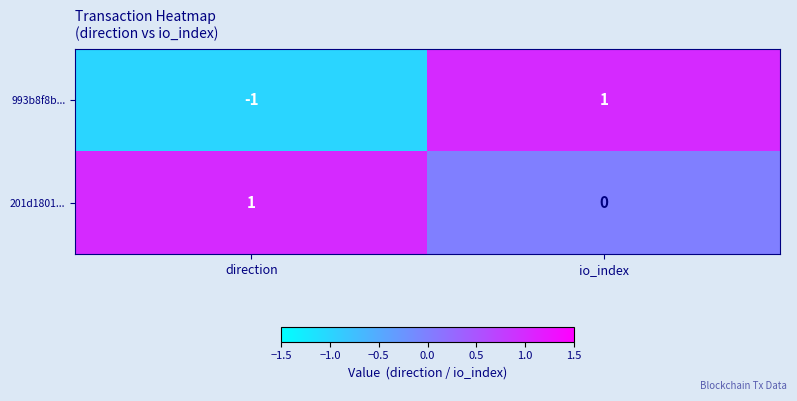

What is the greatest value displayed?

1